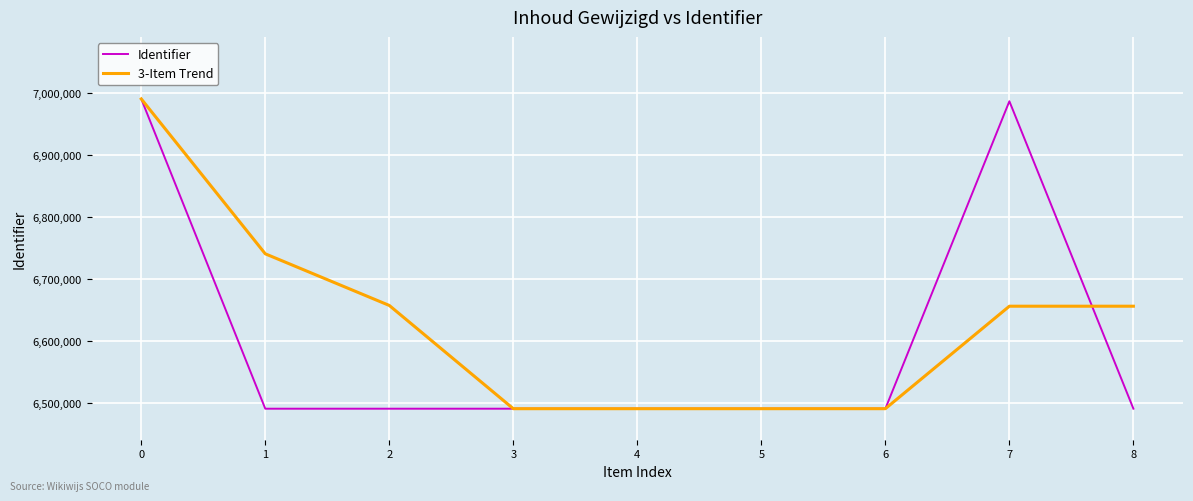

How many lines are shown in the chart?

2